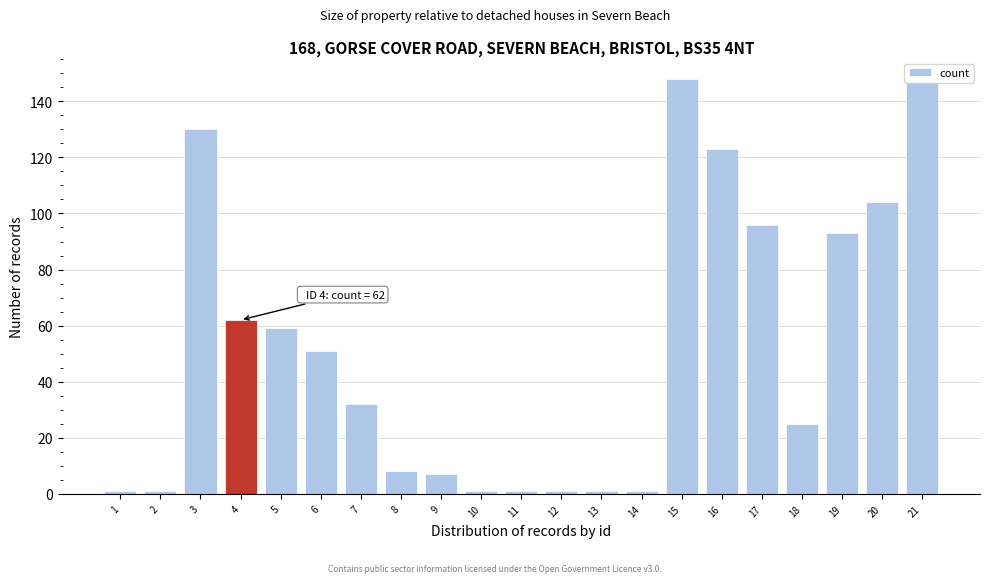

What is the value of the 5th bar from the left?

59